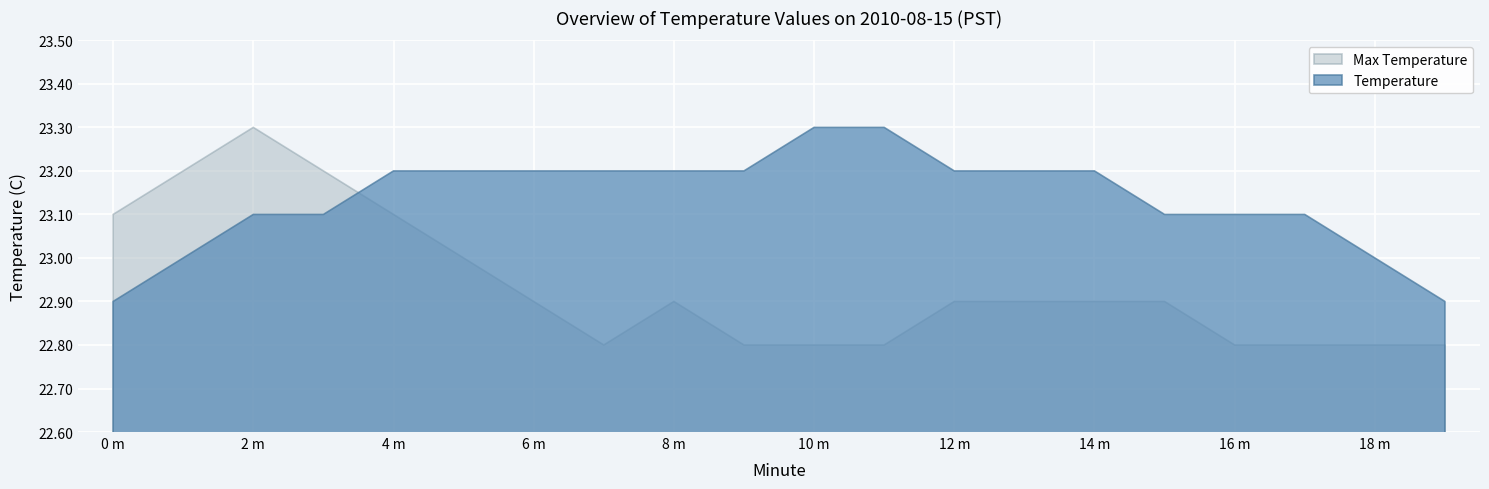

What is the value of the Temperature point at the 19th from the left?

23.0